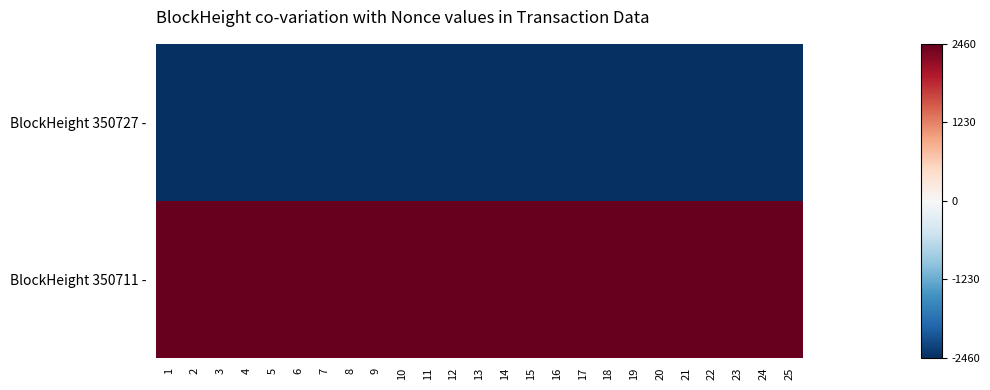

Which series has the largest total across all categories?

BlockHeight 350711 -